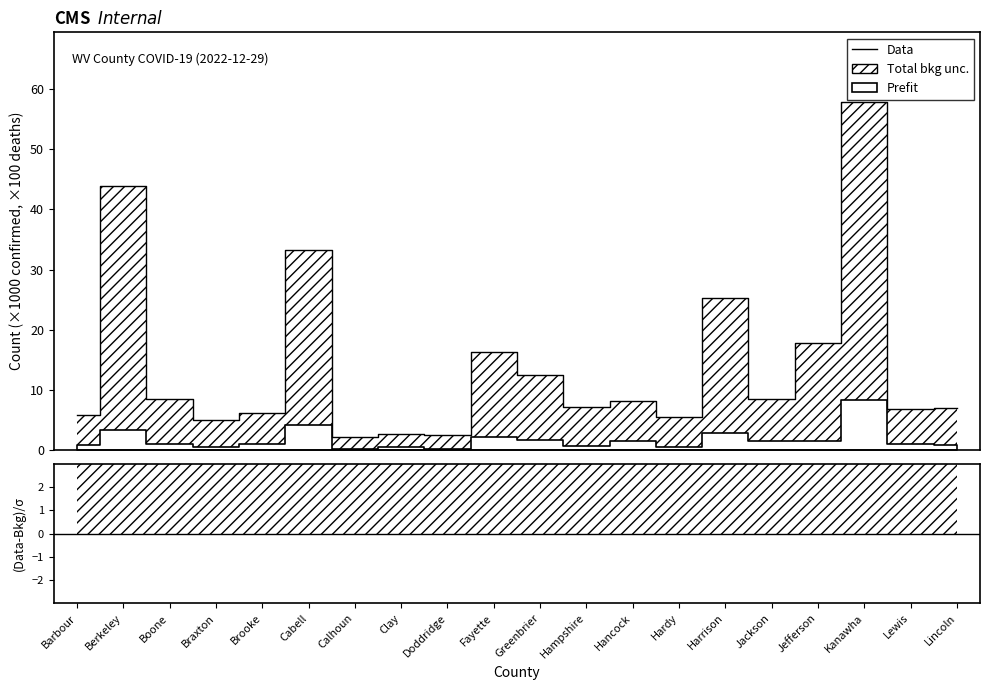

At which category does the data reach its first local valley?

Braxton